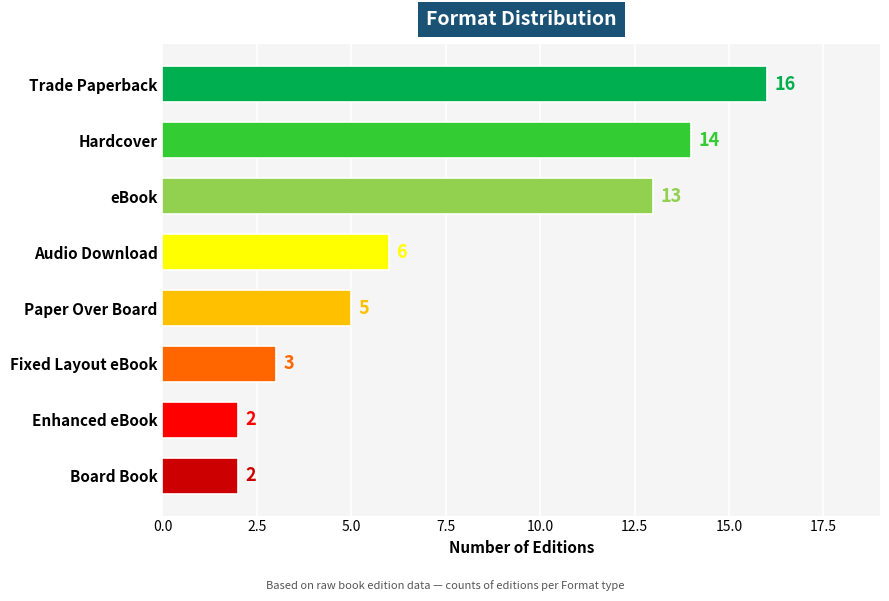

What is the smallest value displayed?

2